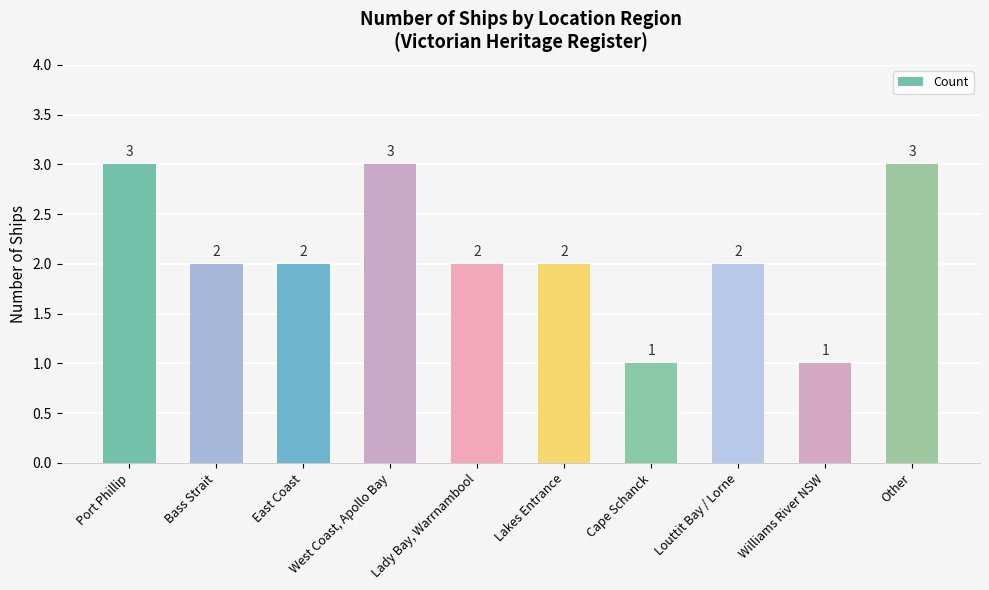

What is the sum of all values?

21